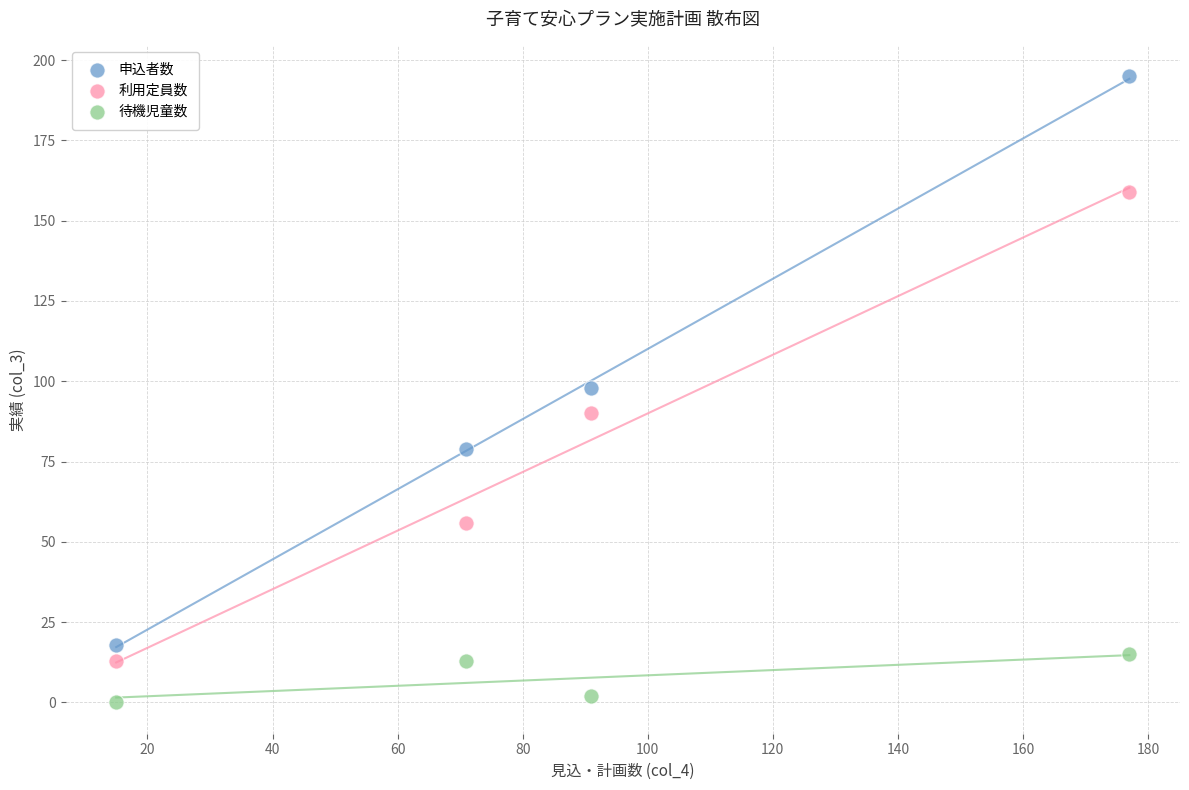

In the 利用定員数 series, what Y value is closest to 86?

90